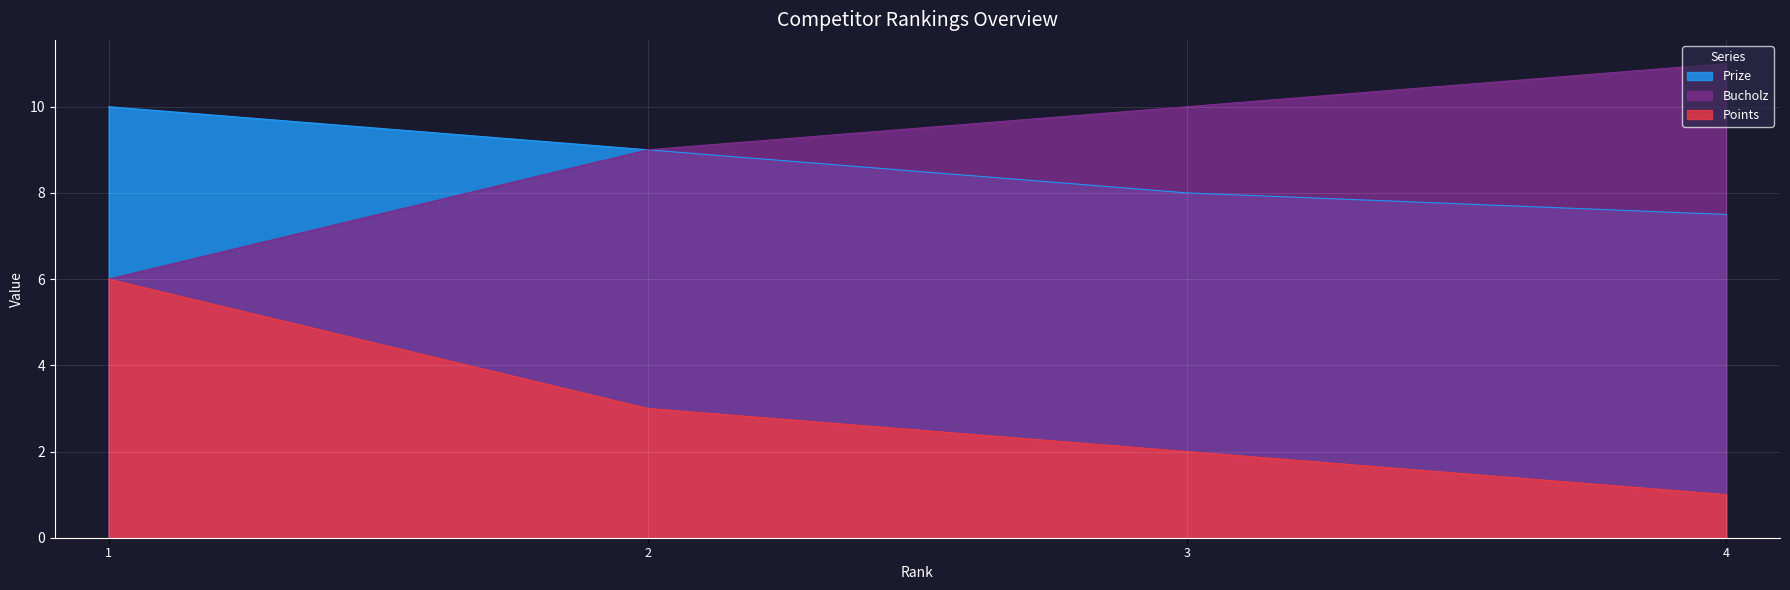

What is the minimum value shown in the chart?

1.0